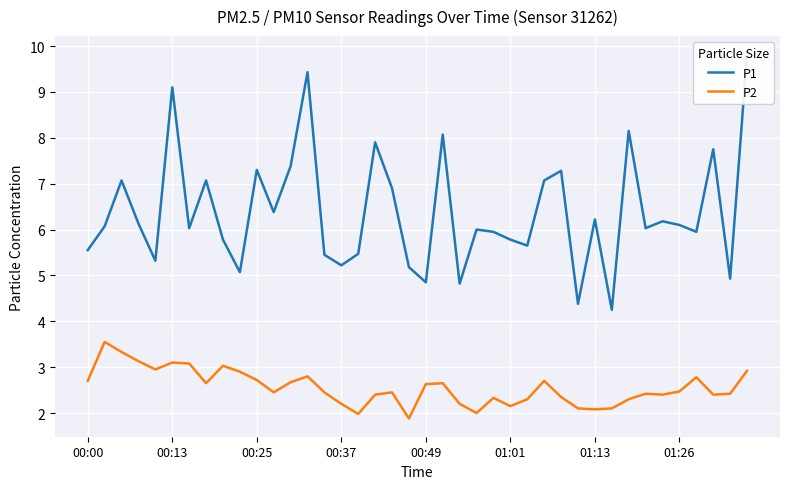

The value of P2 at 00:49 is 4.4. True or false?

False